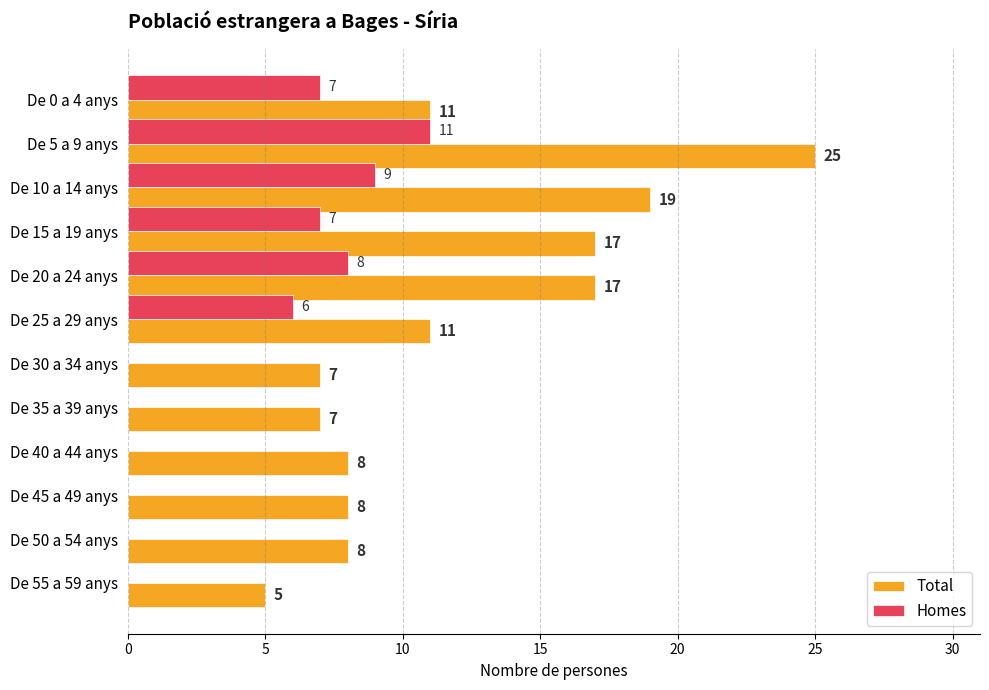

At which label is Homes closest to 5?

De 25 a 29 anys